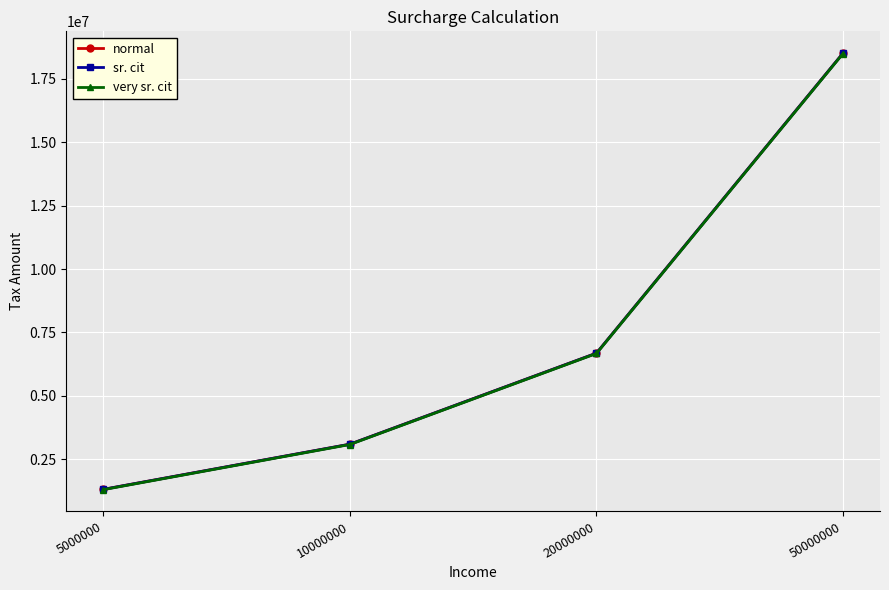

Reading left to right, extract all data points from this chart.

normal: 5000000=1312500	10000000=3093750	20000000=6684375	50000000=18515625
sr. cit: 5000000=1310000	10000000=3091000	20000000=6681500	50000000=18512500
very sr. cit: 5000000=1300000	10000000=3080000	20000000=6670000	50000000=18500000